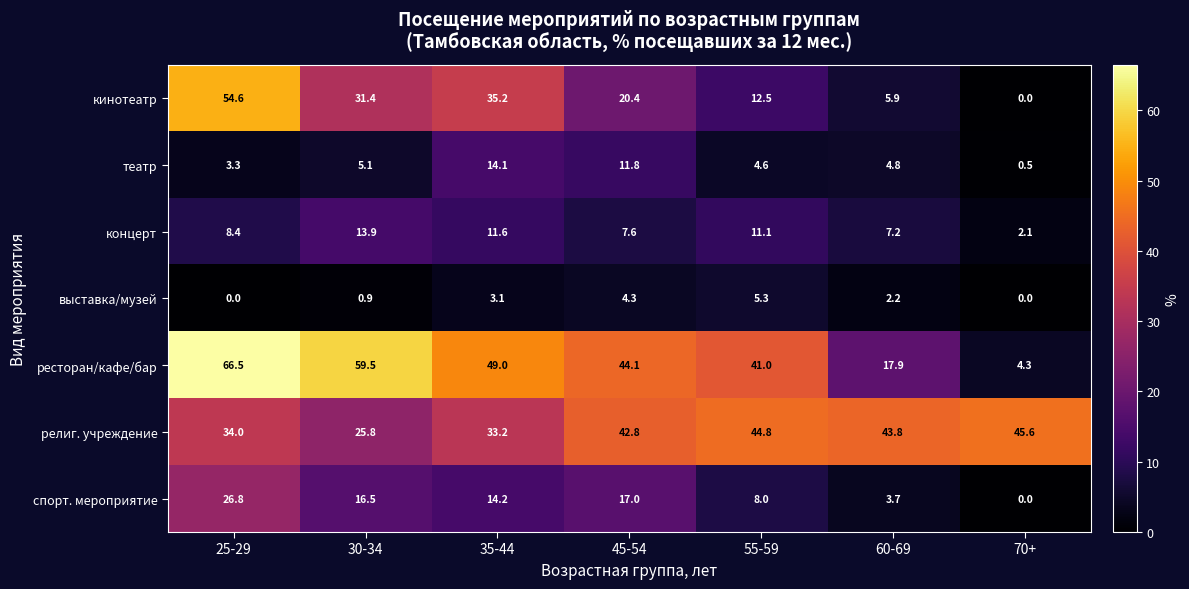

Which series has the widest spread of values?

ресторан/кафе/бар